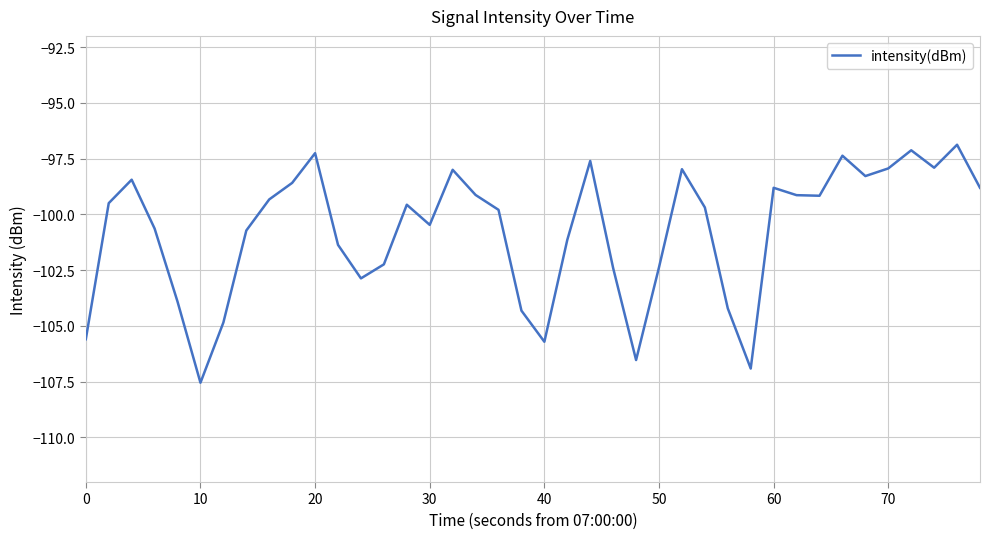

What is the minimum value shown in the chart?

-107.5